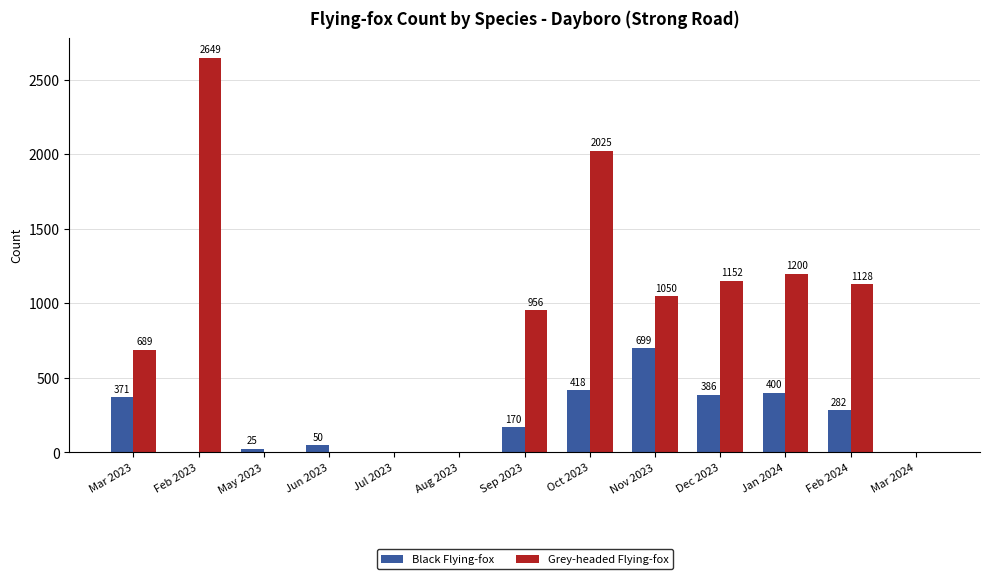

At which category is the sum across all series the highest?

Feb 2023